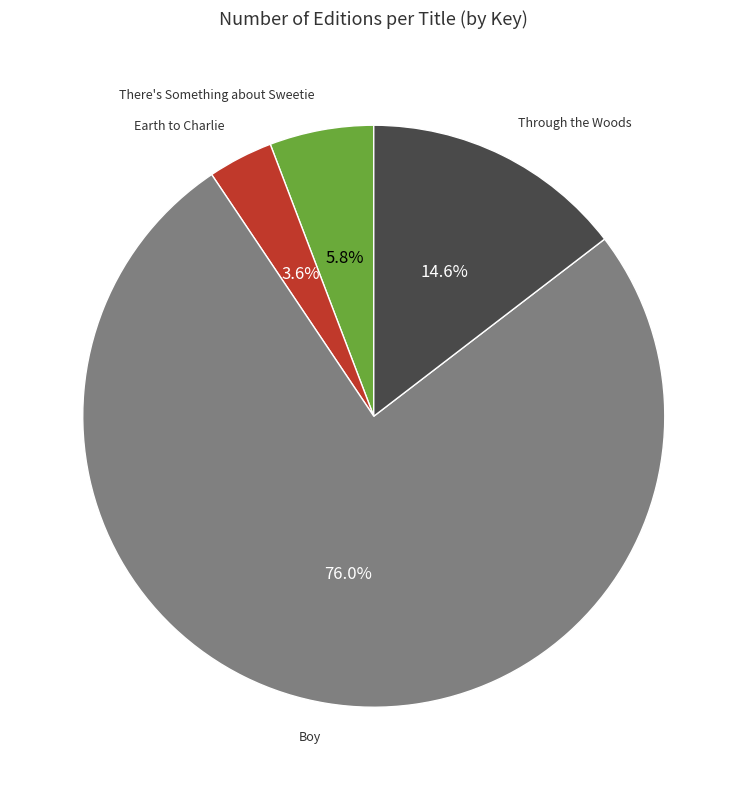

Which category has the smallest portion of the pie?

Earth to Charlie